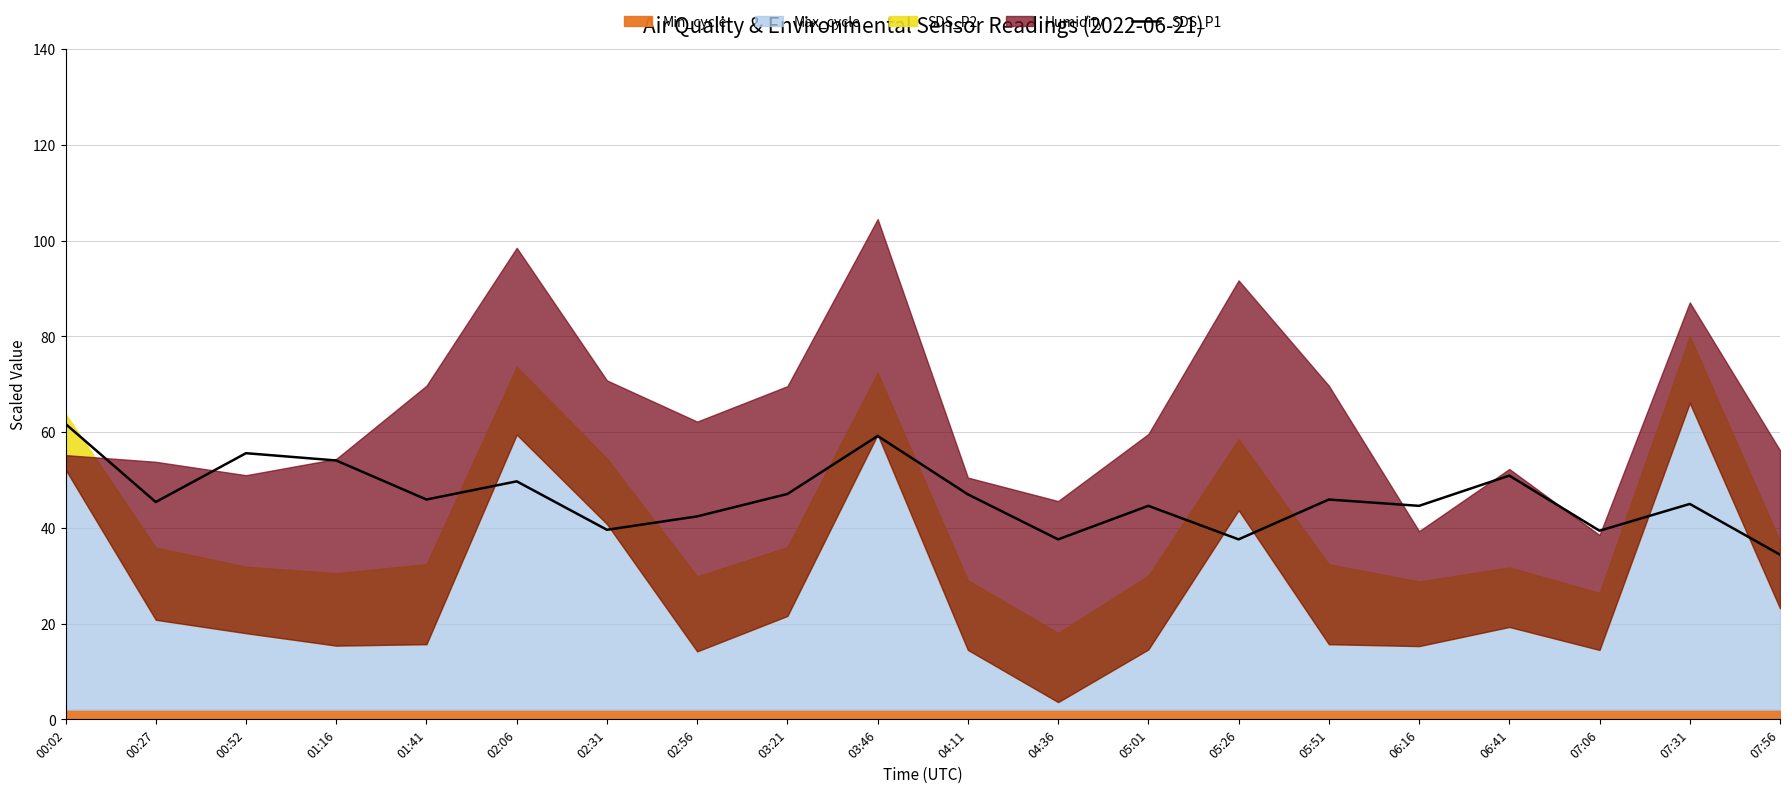

List the labels in order of value, largest first.

00:02, 03:46, 00:52, 01:16, 06:41, 02:06, 03:21, 04:11, 01:41, 05:51, 00:27, 07:31, 05:01, 06:16, 02:56, 02:31, 07:06, 04:36, 05:26, 07:56